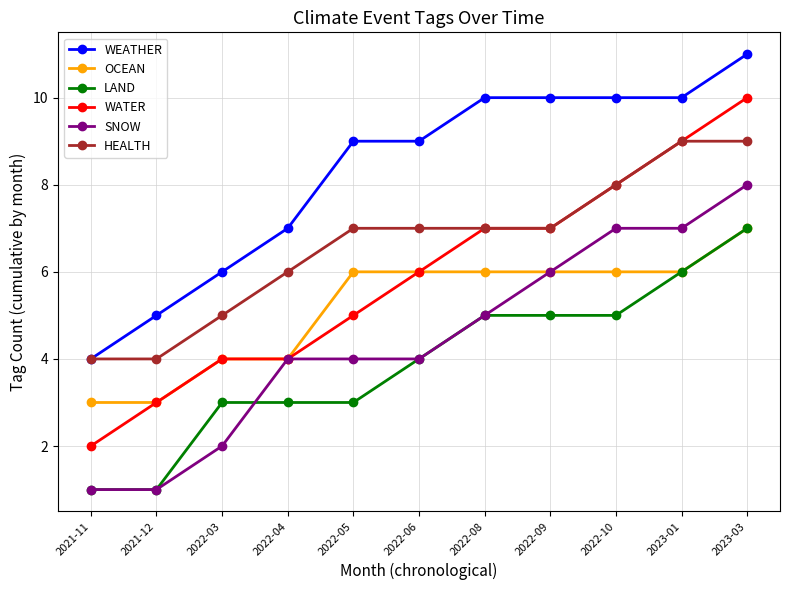

What is the value of the WEATHER point at the 3rd from the left?

6